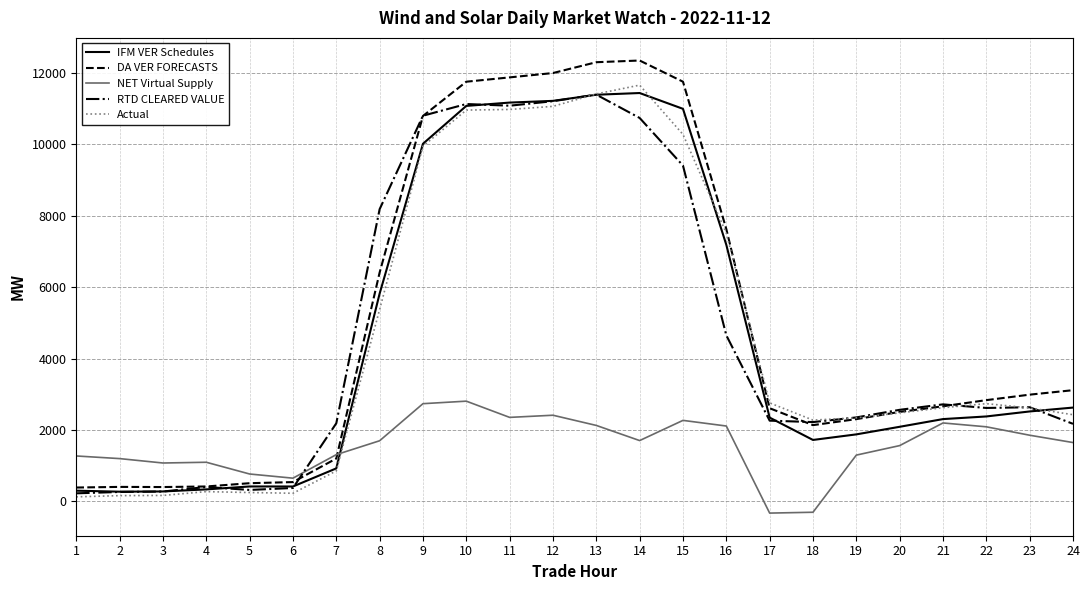

Does the chart have visible grid lines?

Yes